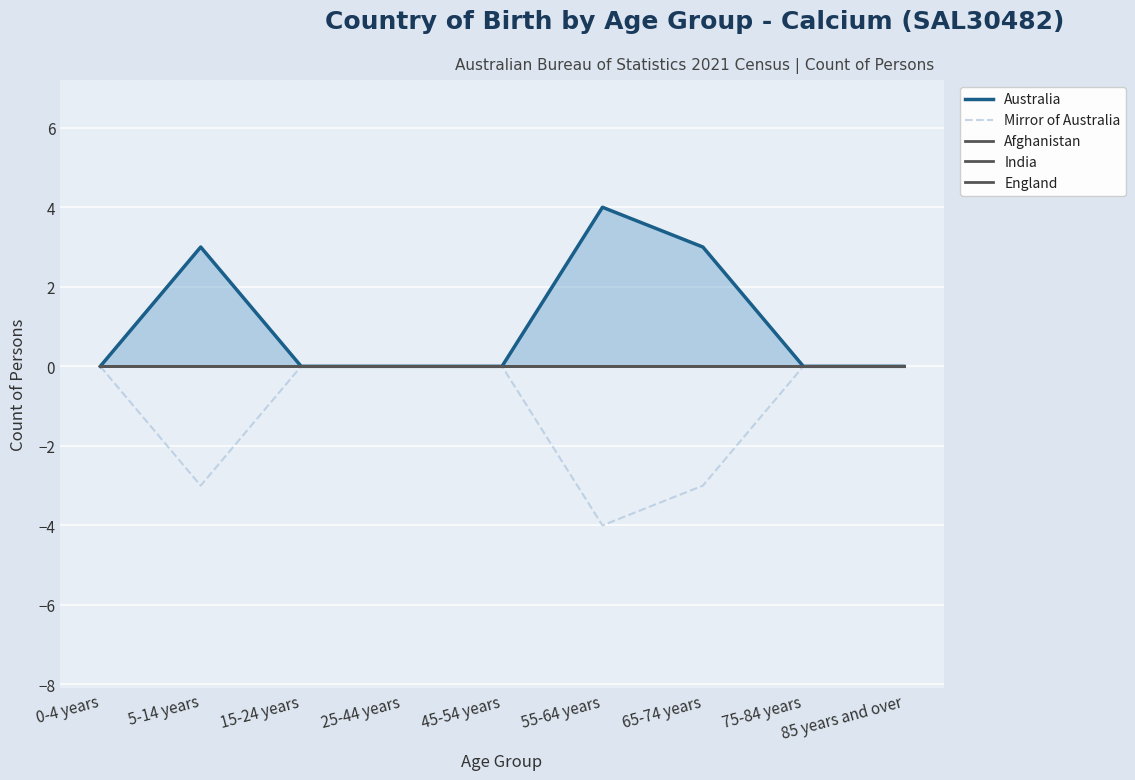

True or false: Mirror of Australia has more than 2 interior local peaks.

False